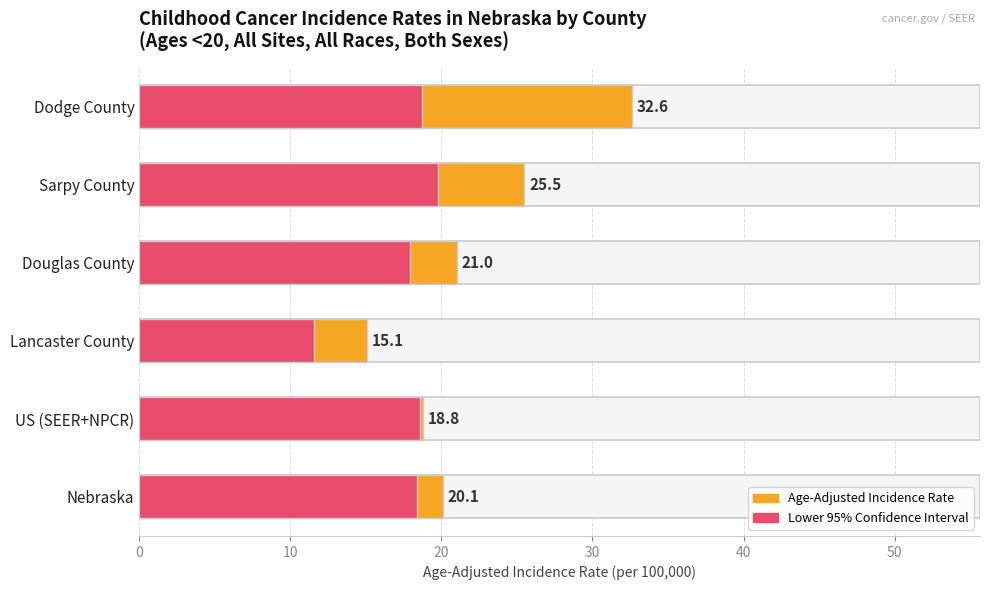

The value of Lower 95% CI at Lancaster County is 11.6. True or false?

True